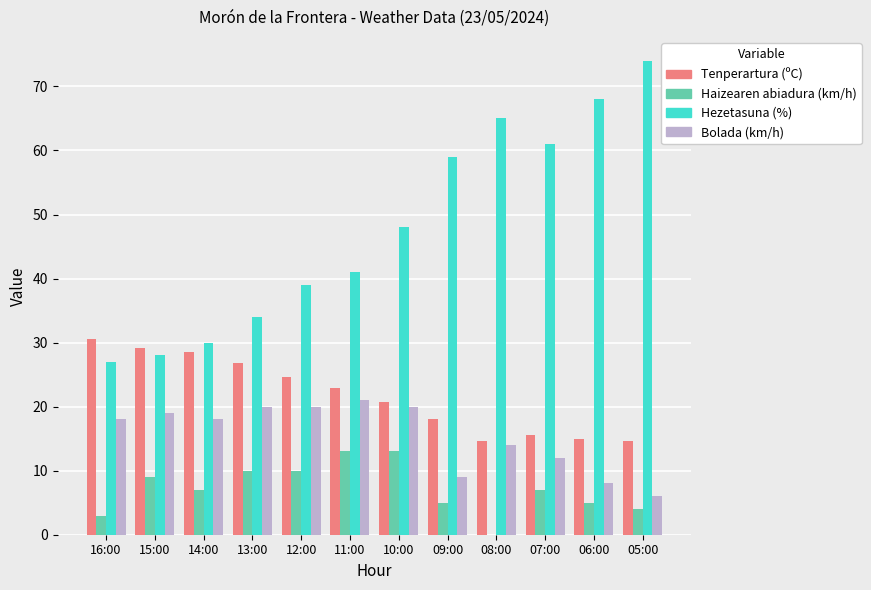

What is the greatest value displayed?

74.0